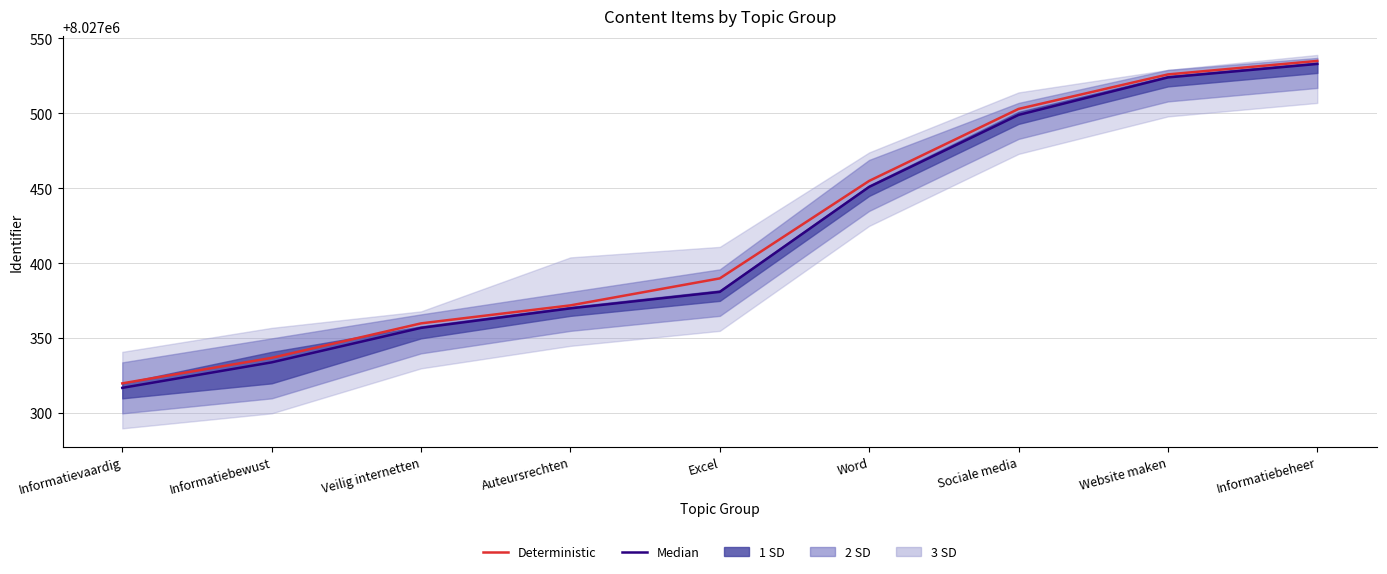

What value does the Median series have at Word?

8027451